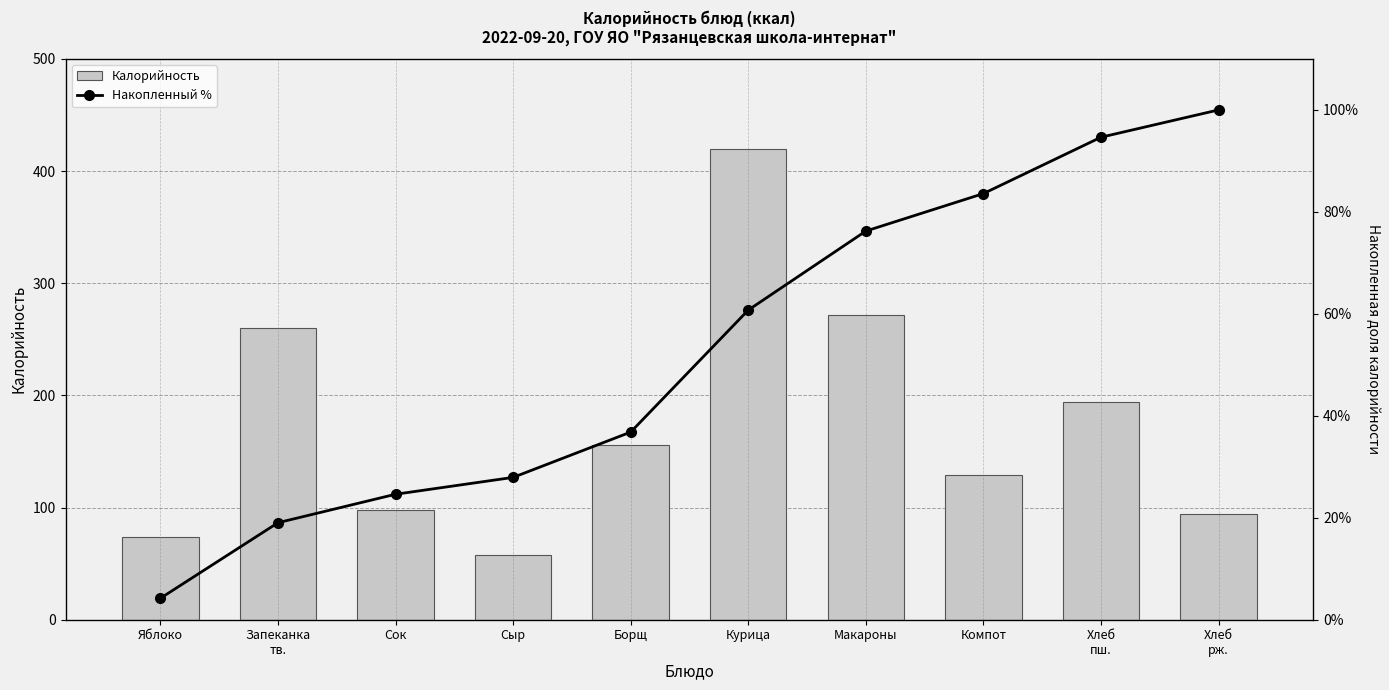

What position from the left is Курица?

6